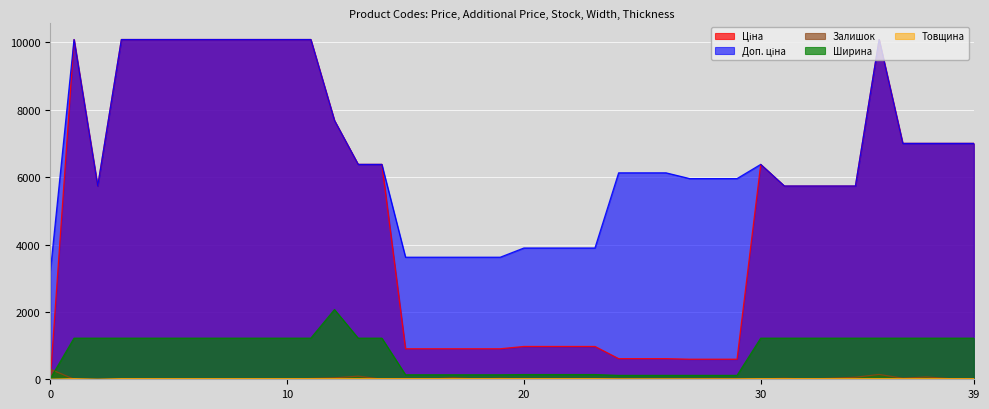

What is the maximum value shown in the chart?

10085.8